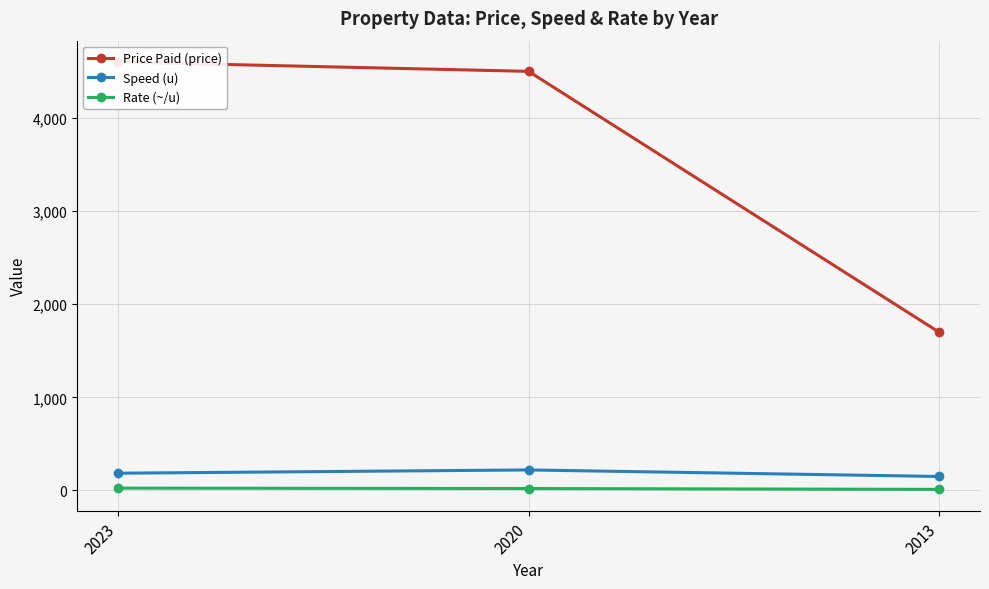

Between 2023 and 2013, which series saw the biggest shift?

Price Paid (price)